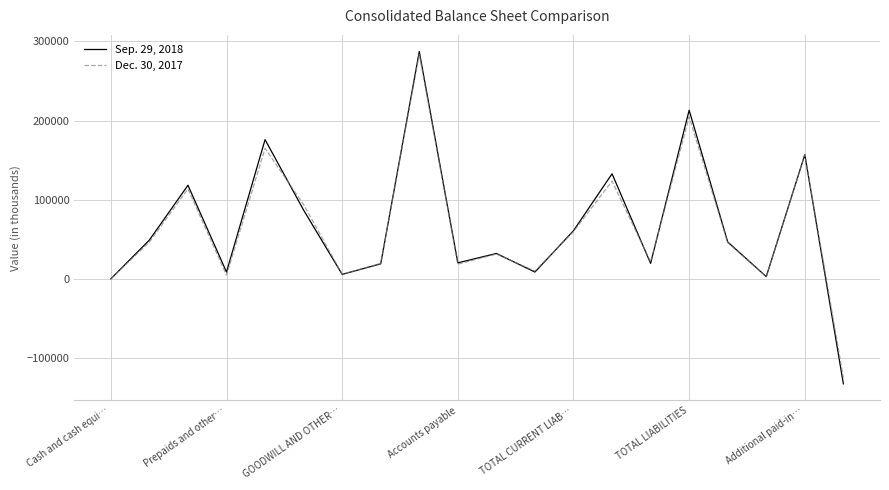

What is the maximum value shown in the chart?

287174